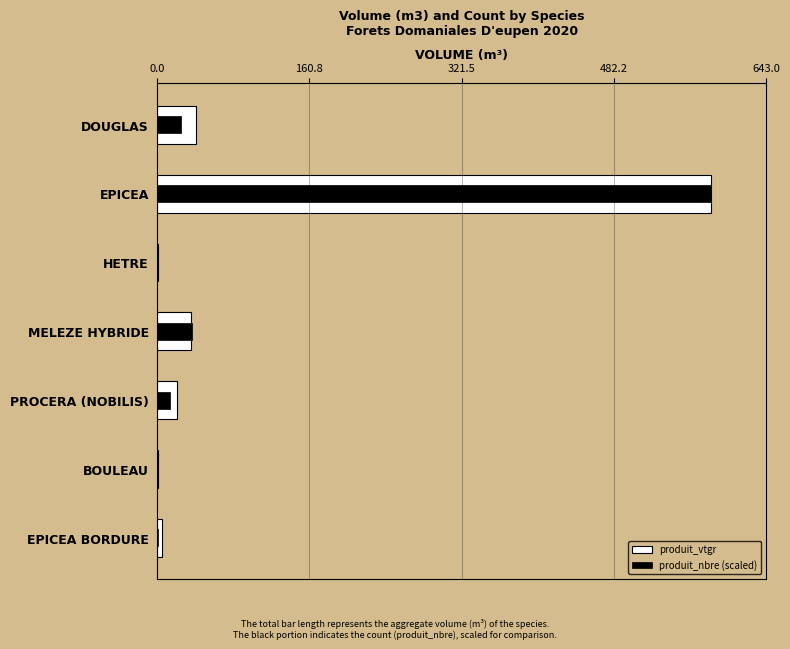

What is the difference between the maximum and minimum values in the produit_nbre (scaled) series?

584.3